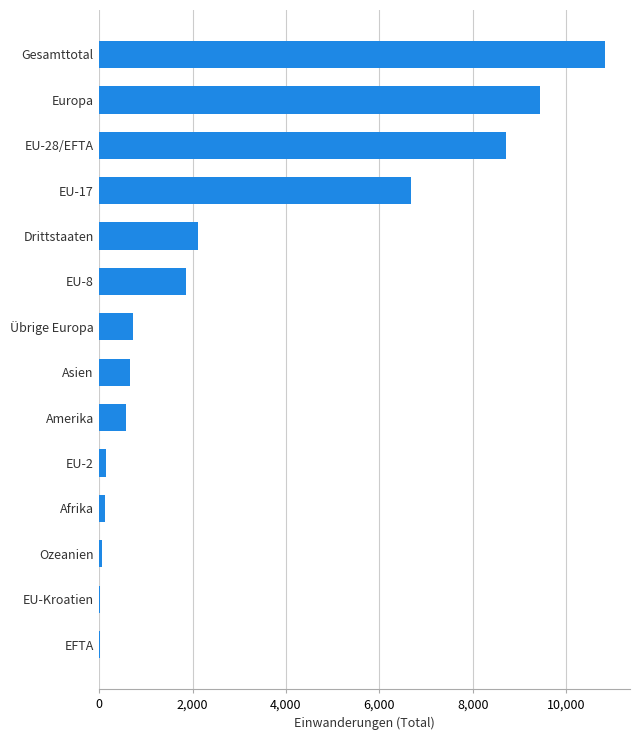

What is the sum of all values?

41932